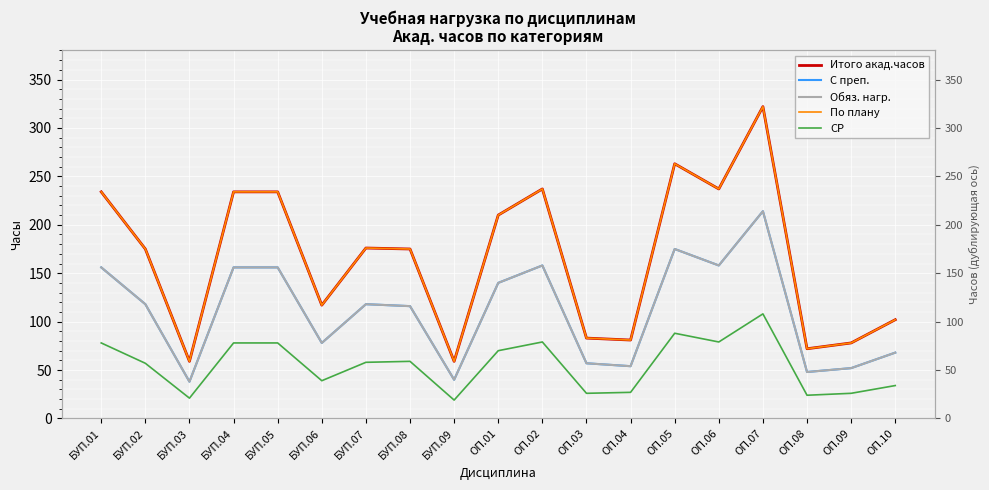

Reading left to right, what are all the values shown in this chart?

Итого акад.часов: 234	175	59	234	234	117	176	175	59	210	237	83	81	263	237	322	72	78	102
С преп.: 156	118	38	156	156	78	118	116	40	140	158	57	54	175	158	214	48	52	68
Обяз. нагр.: 156	118	38	156	156	78	118	116	40	140	158	57	54	175	158	214	48	52	68
По плану: 234	175	59	234	234	117	176	175	59	210	237	83	81	263	237	322	72	78	102
СР: 78	57	21	78	78	39	58	59	19	70	79	26	27	88	79	108	24	26	34